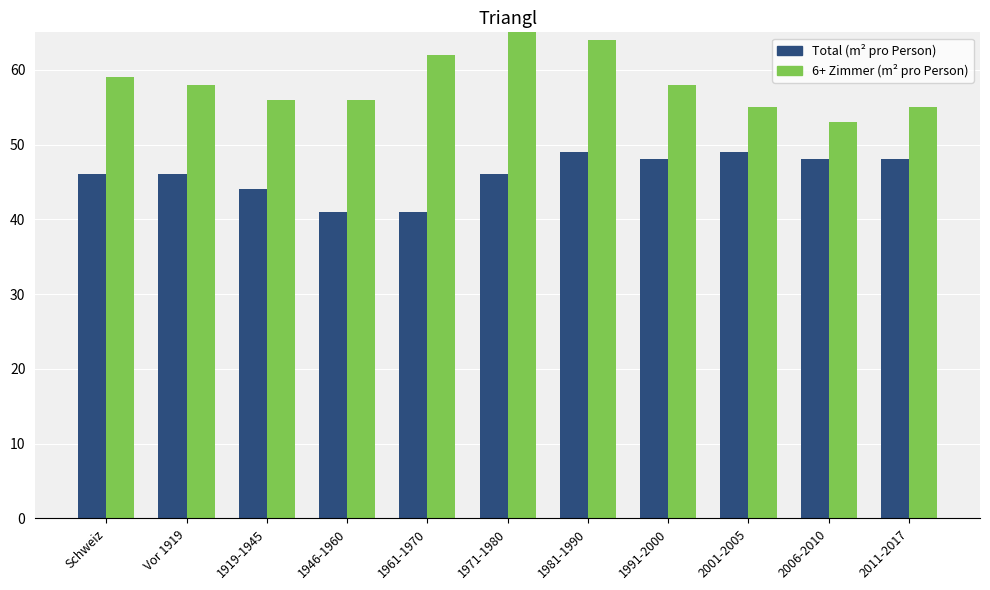

What is the difference between the highest and lowest values at 2011-2017?

7